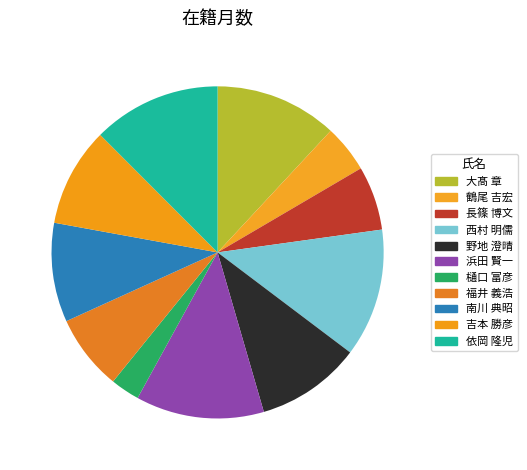

How many slices are in this pie chart?

11